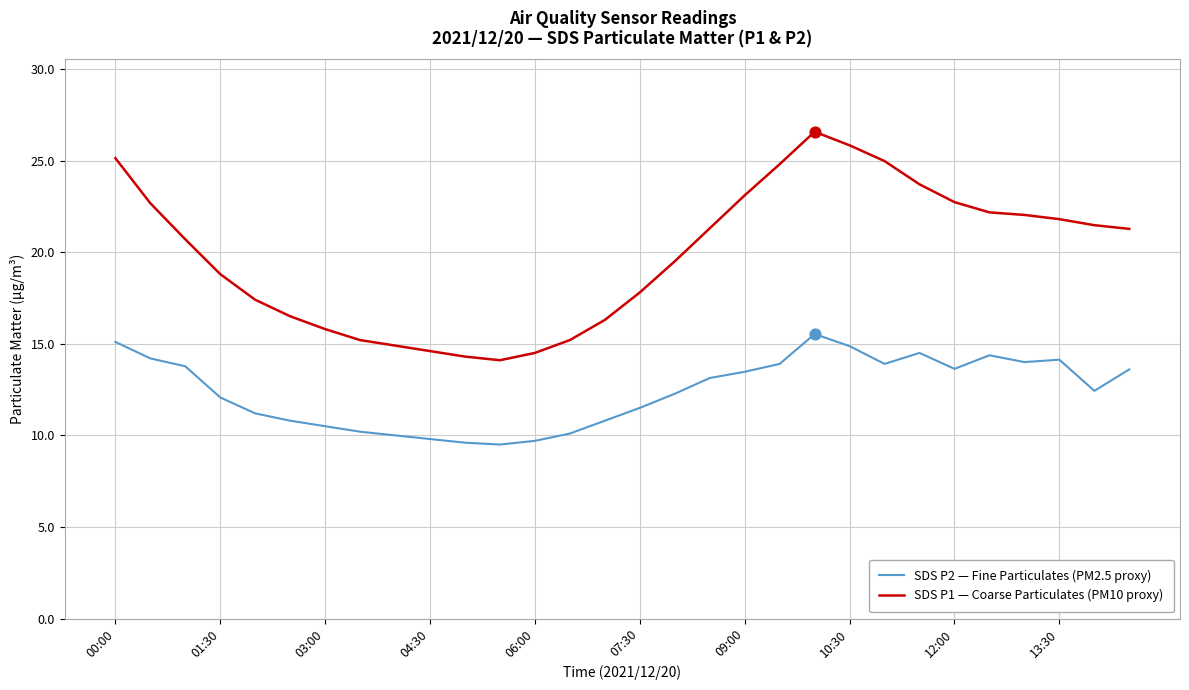

At how many categories does at least one series exceed 12?

30